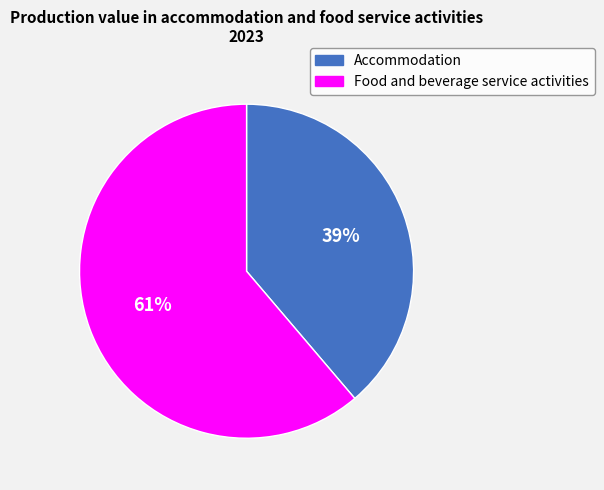

Combined, do Accommodation and Food and beverage service activities account for over 50%?

Yes